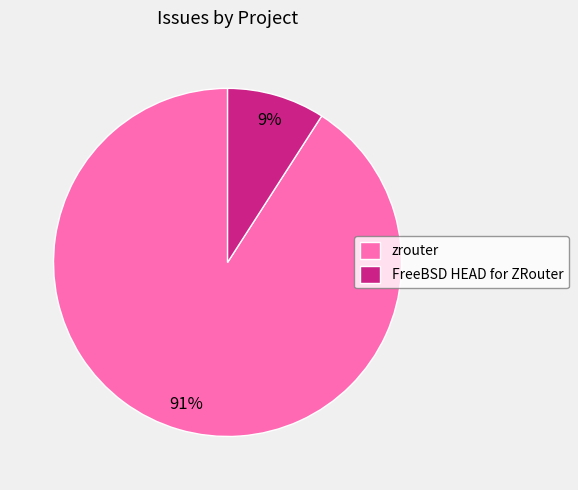

Is it true that zrouter is 91% of the pie?

True